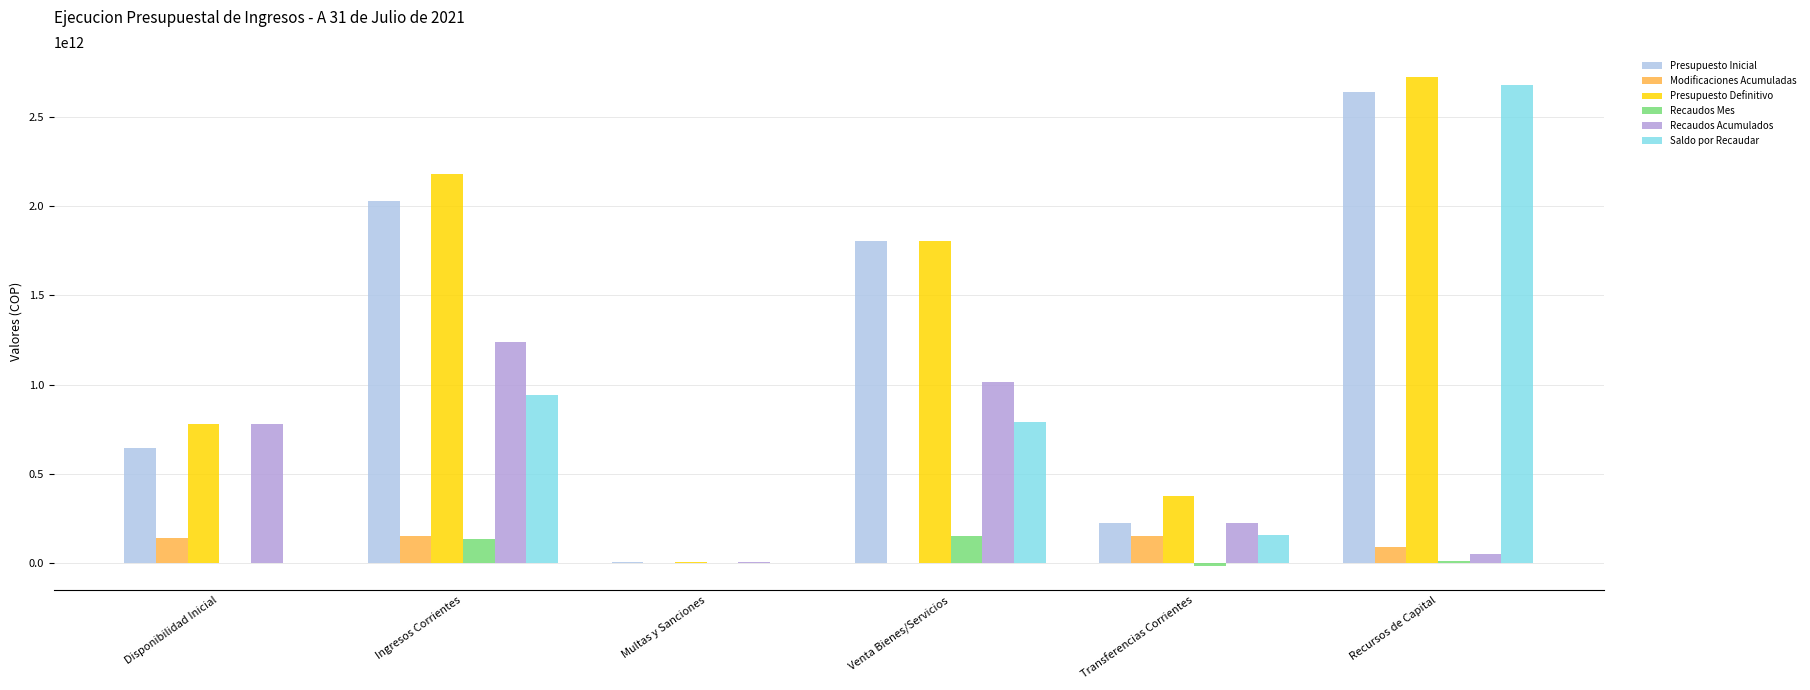

Which category has the highest value in the Recaudos Acumulados series?

Ingresos Corrientes